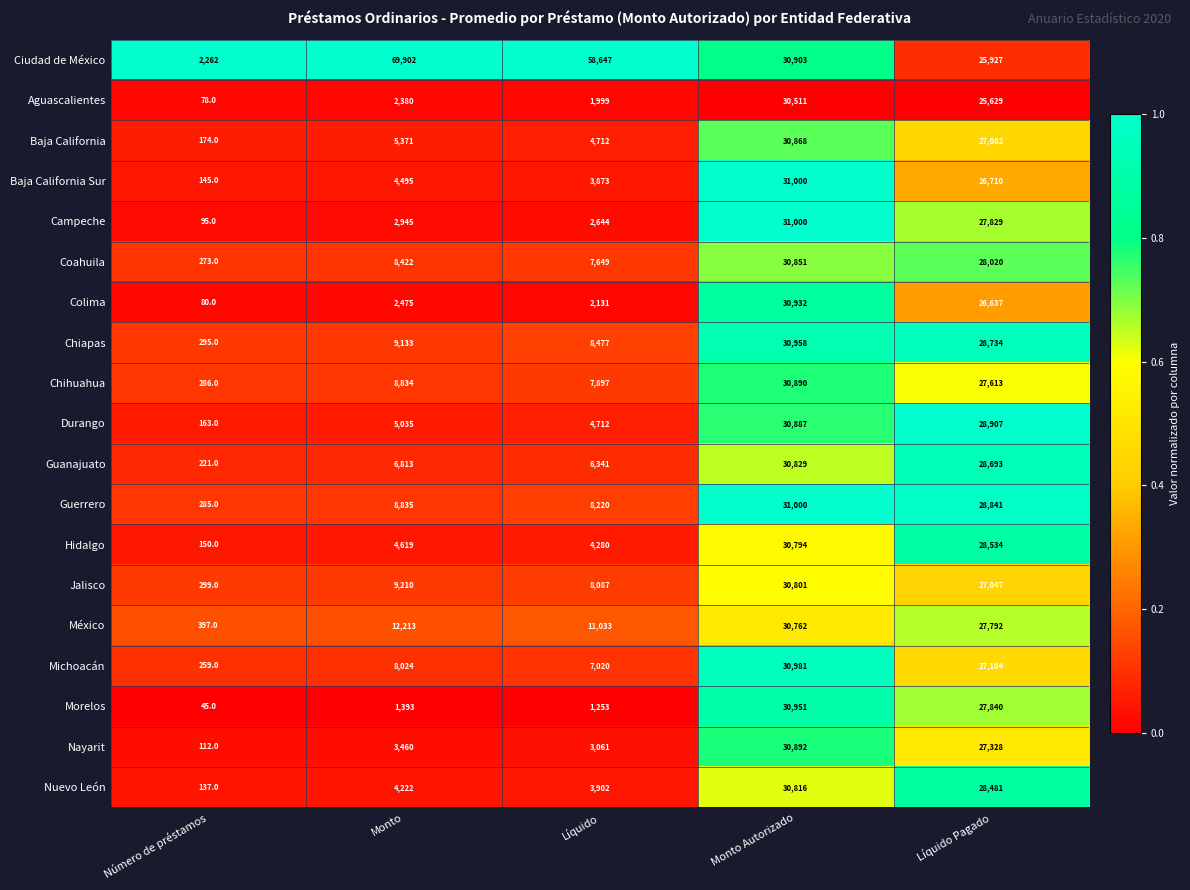

What is the difference between the second highest and second lowest values in the Guanajuato series?

22352